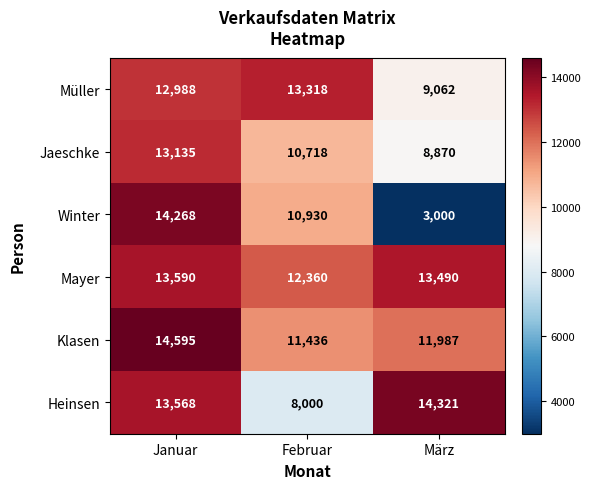

At which label does Klasen first exceed 11987?

Januar